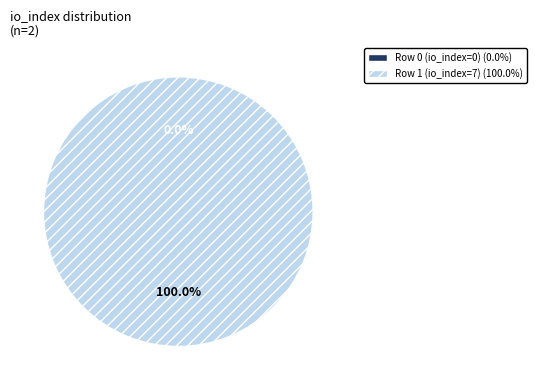

How many segments does this pie chart have?

2